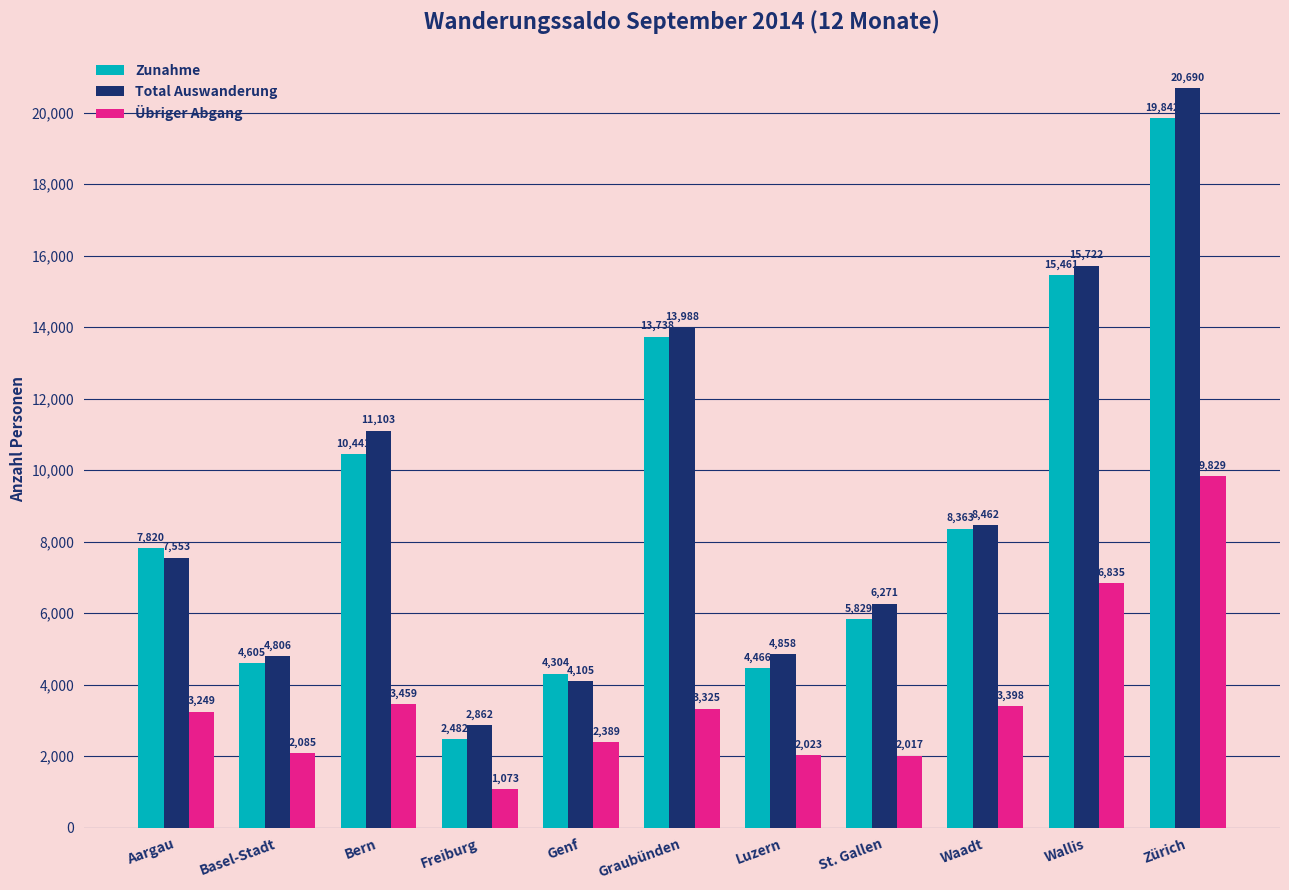

Is it true that Total Auswanderung equals 4789 at Graubünden?

False